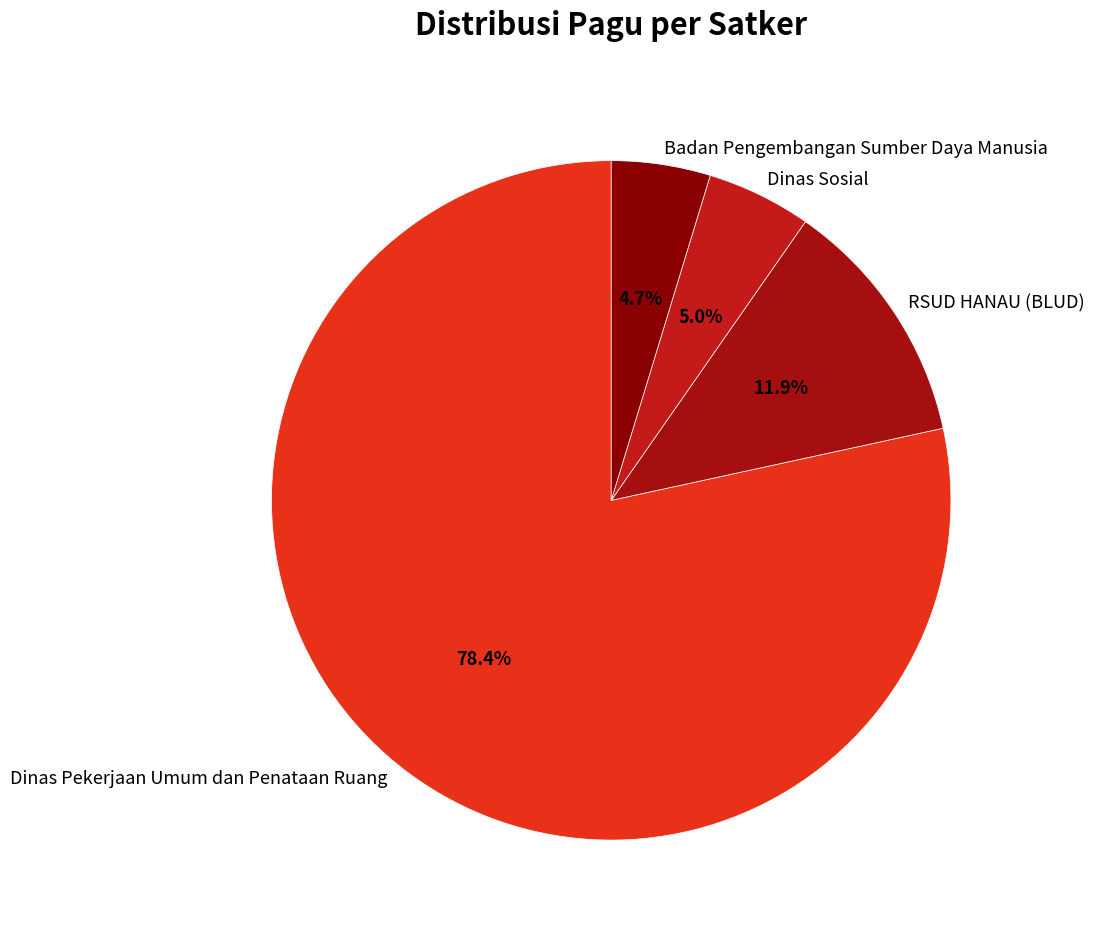

What is the total percentage of Dinas Sosial and Badan Pengembangan Sumber Daya Manusia?

9.7%